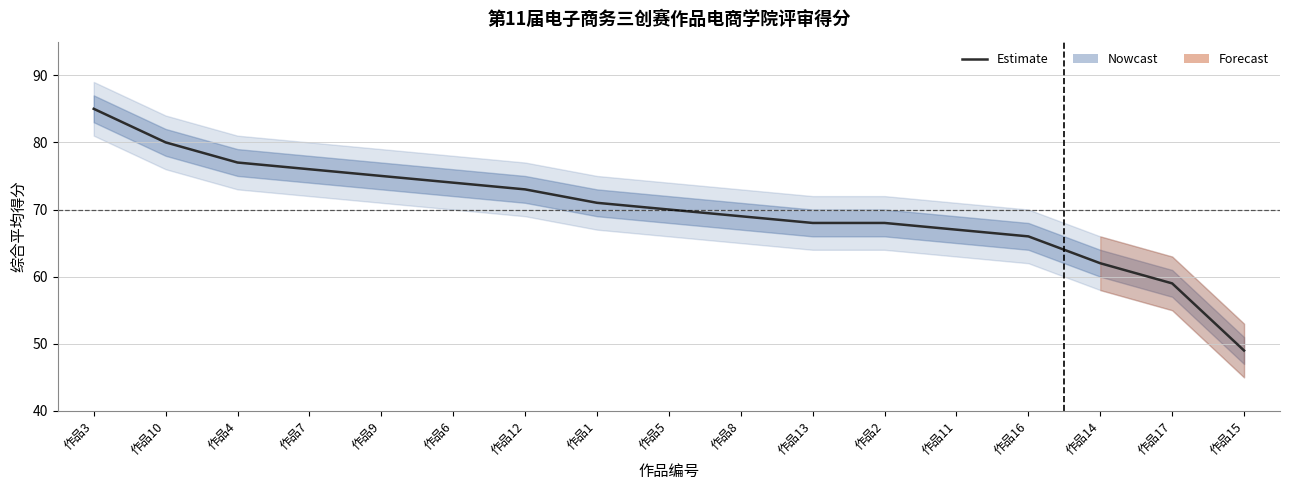

Reading left to right, what are all the values shown in this chart?

85	80	77	76	75	74	73	71	70	69	68	68	67	66	62	59	49